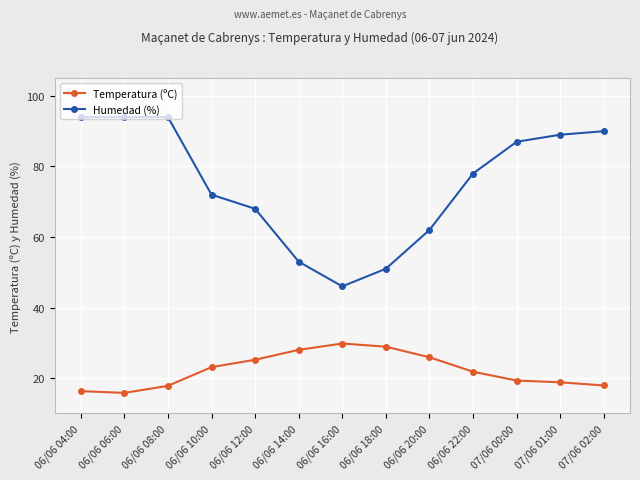

What is the maximum value shown in the chart?

94.0